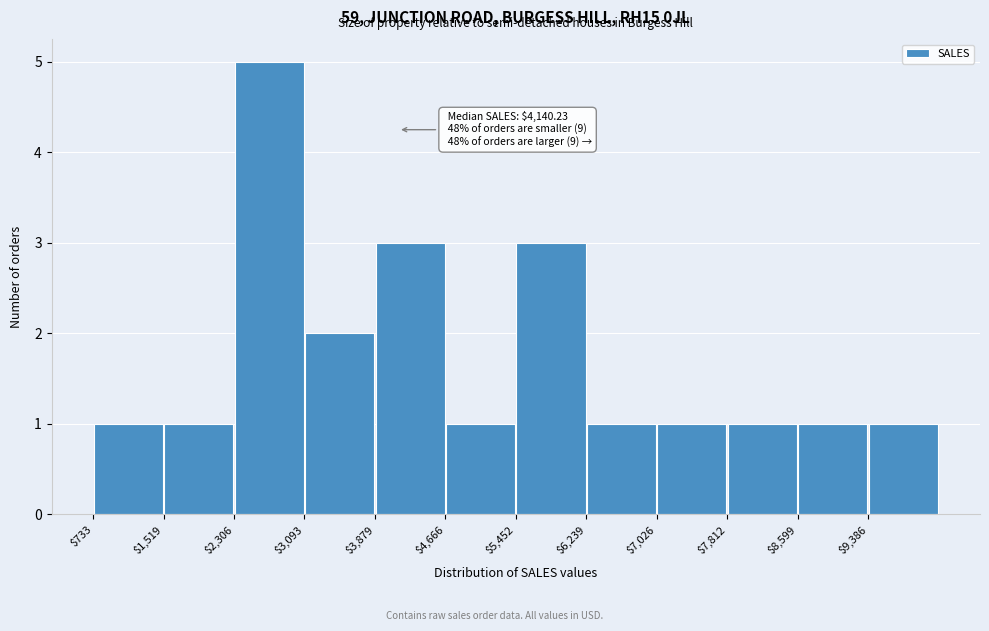

Which range on the x-axis has the tallest bar?

2300 to 3100